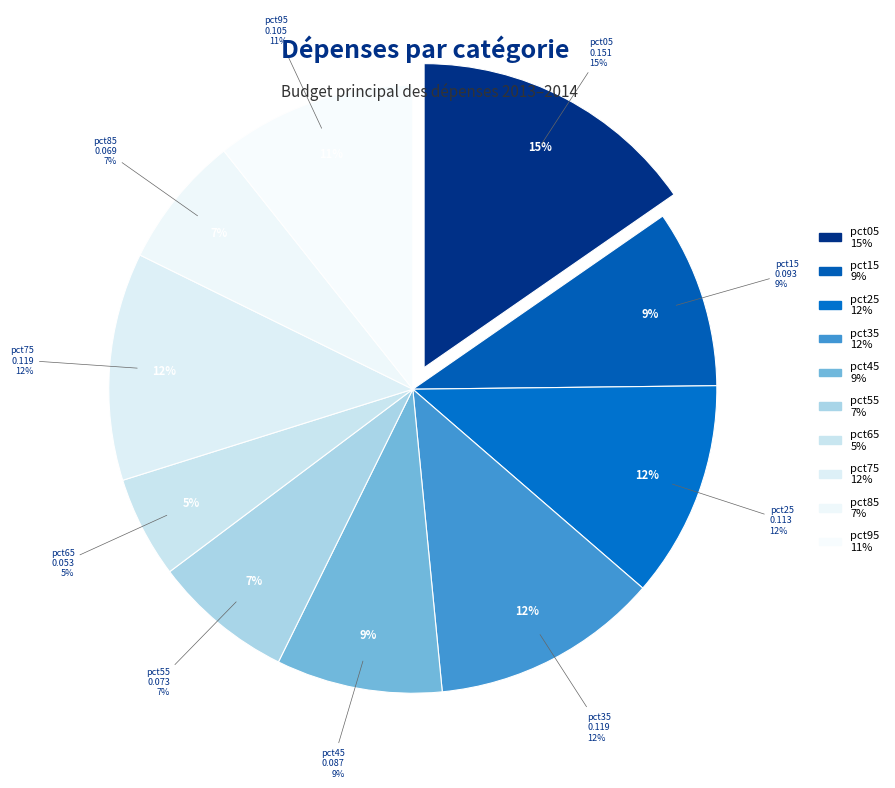

How many segments does this pie chart have?

10